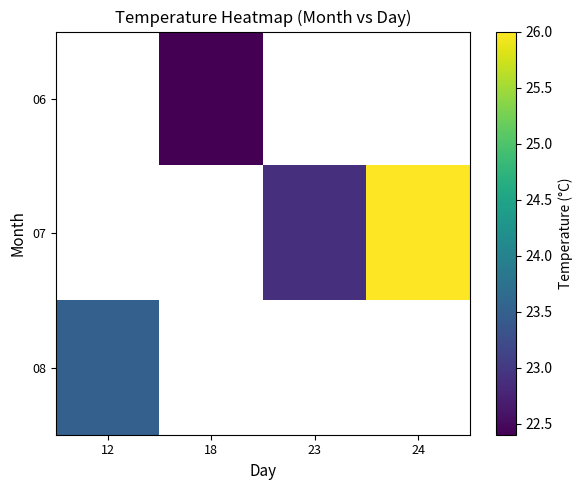

How many series are shown in this chart?

3